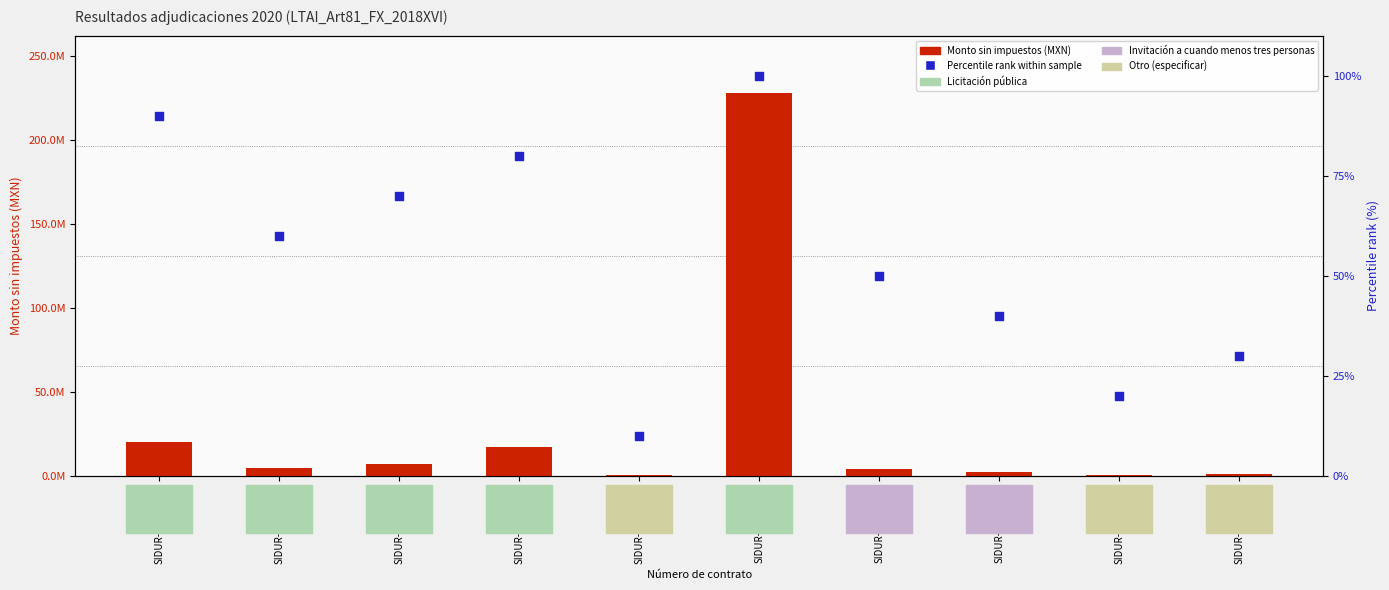

At which category is the sum across all series the highest?

SIDUR-PF-20-007